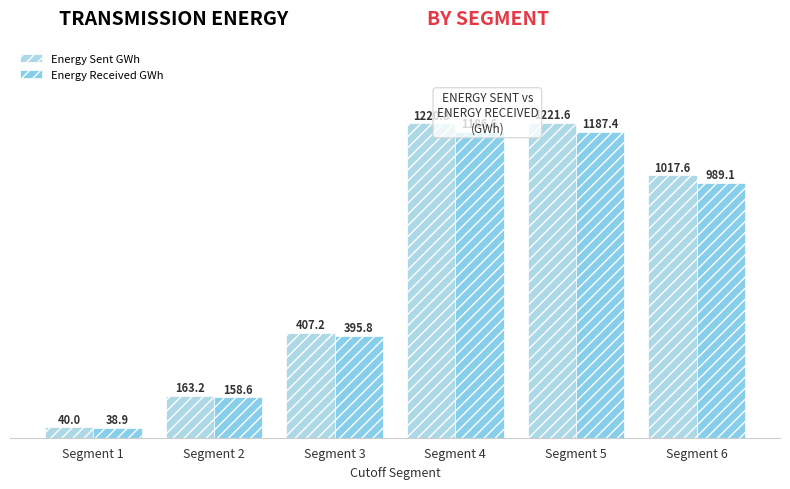

True or false: Energy Sent GWh has a value of 171.2 at Segment 3.

False